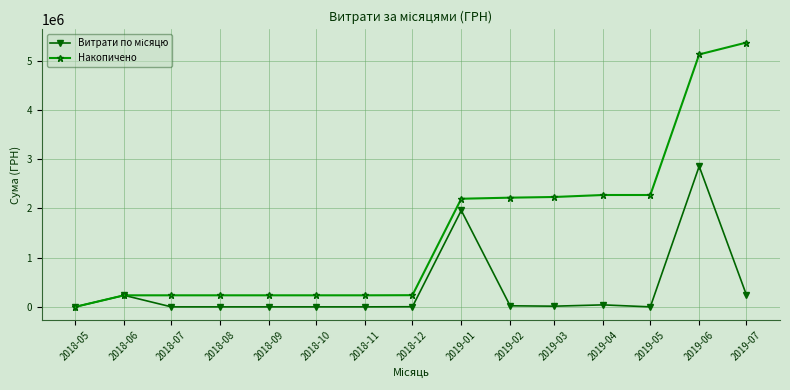

What is the total value across all series at 2019-01?

4151848.3